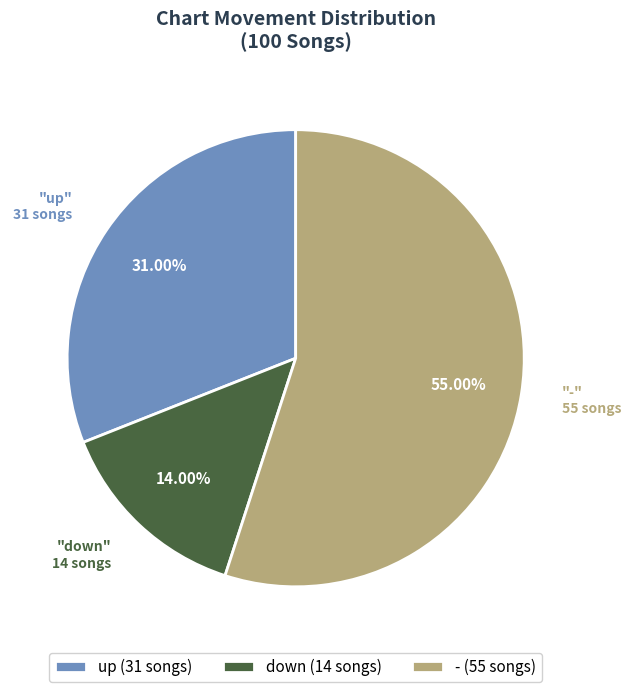

Approximately how many times larger is the value at down (14 songs) compared to - (55 songs)?

0.3